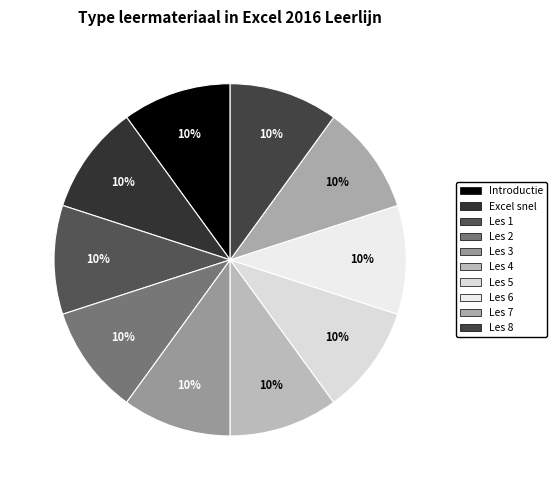

How many slices are in this pie chart?

10